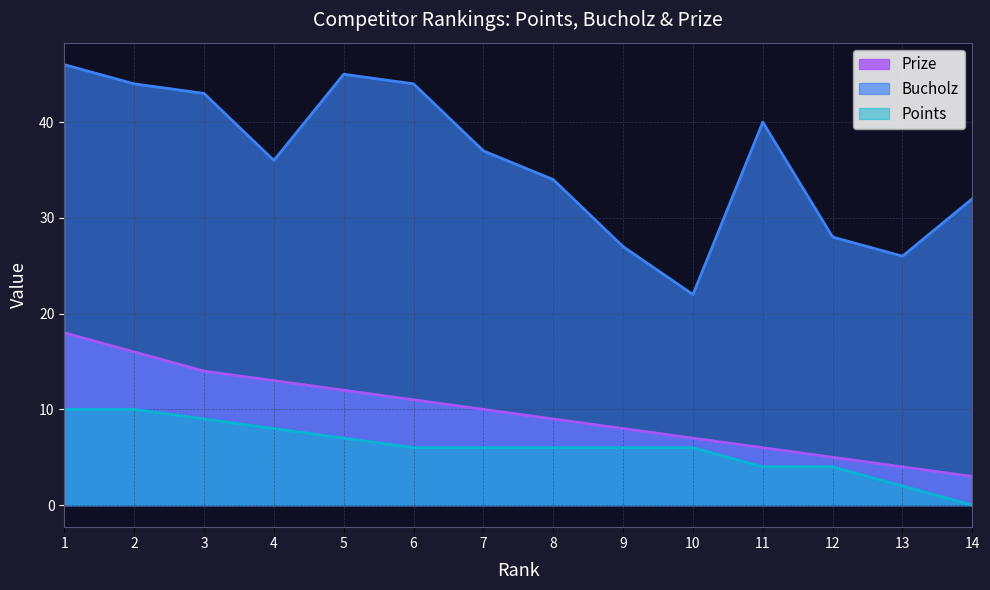

Count the number of data series in this chart.

3